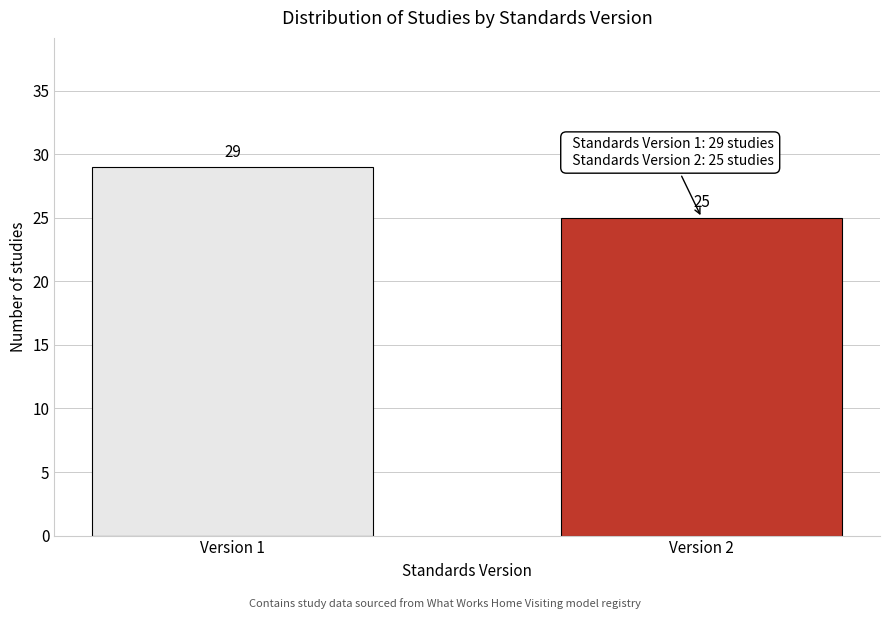

Reading left to right, extract all data points from this chart.

Version 1=29	Version 2=25